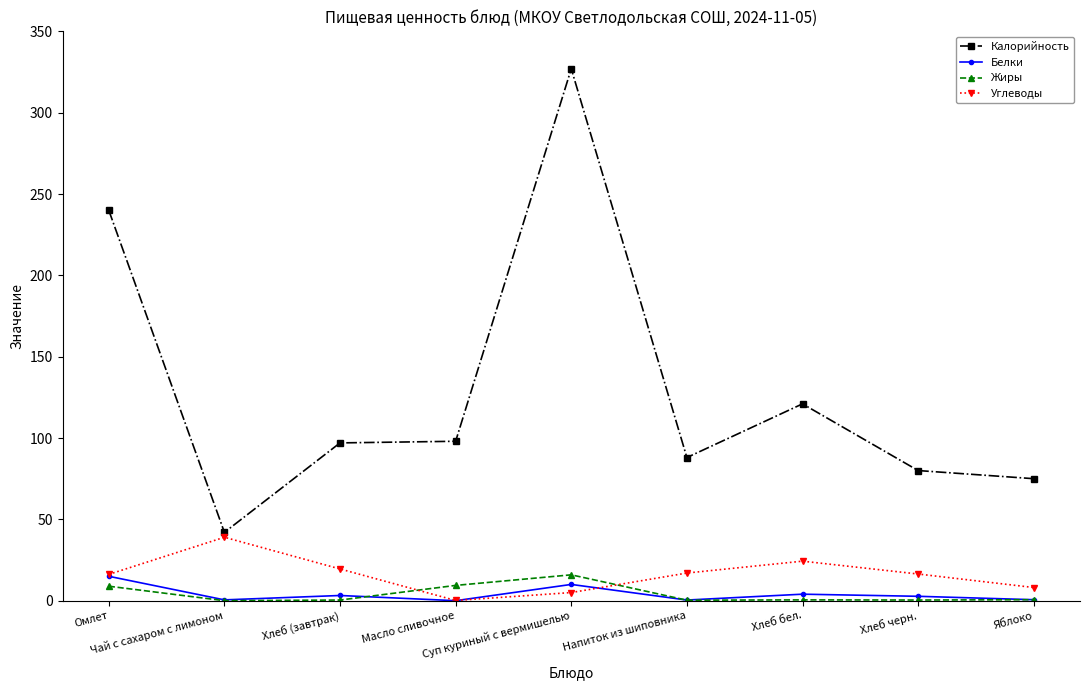

Is it true that Жиры equals 0.3 at Напиток из шиповника?

True